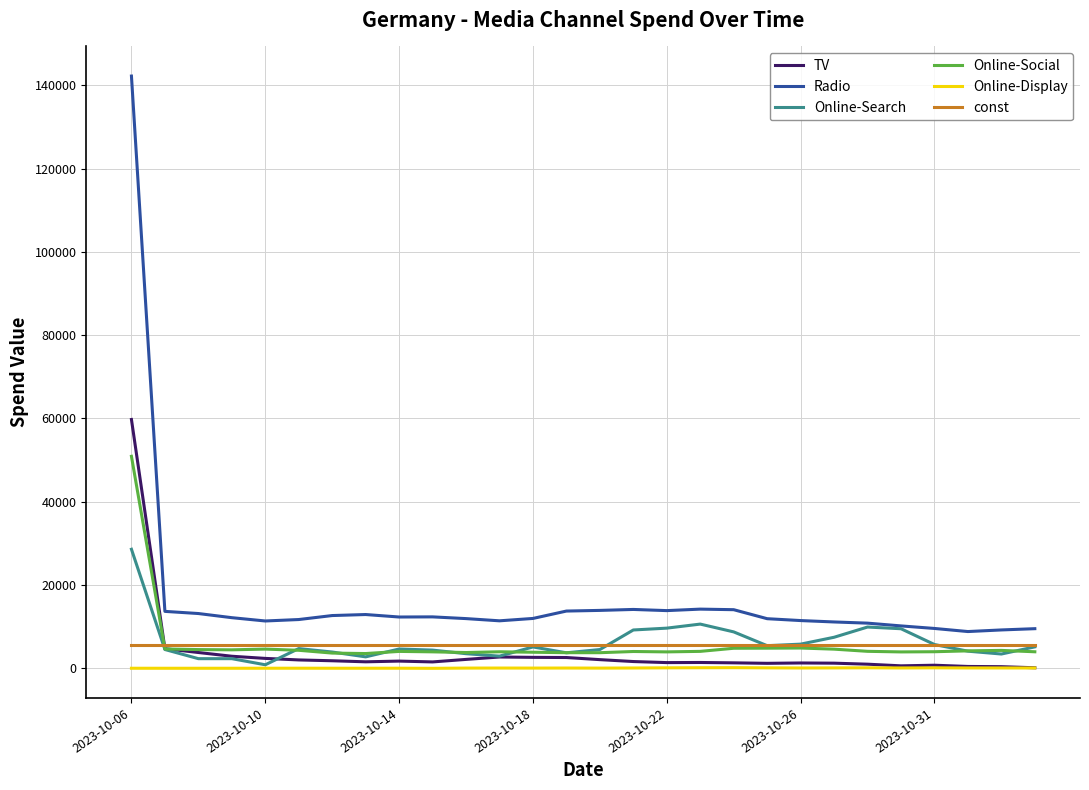

What is the greatest value displayed?

142203.9